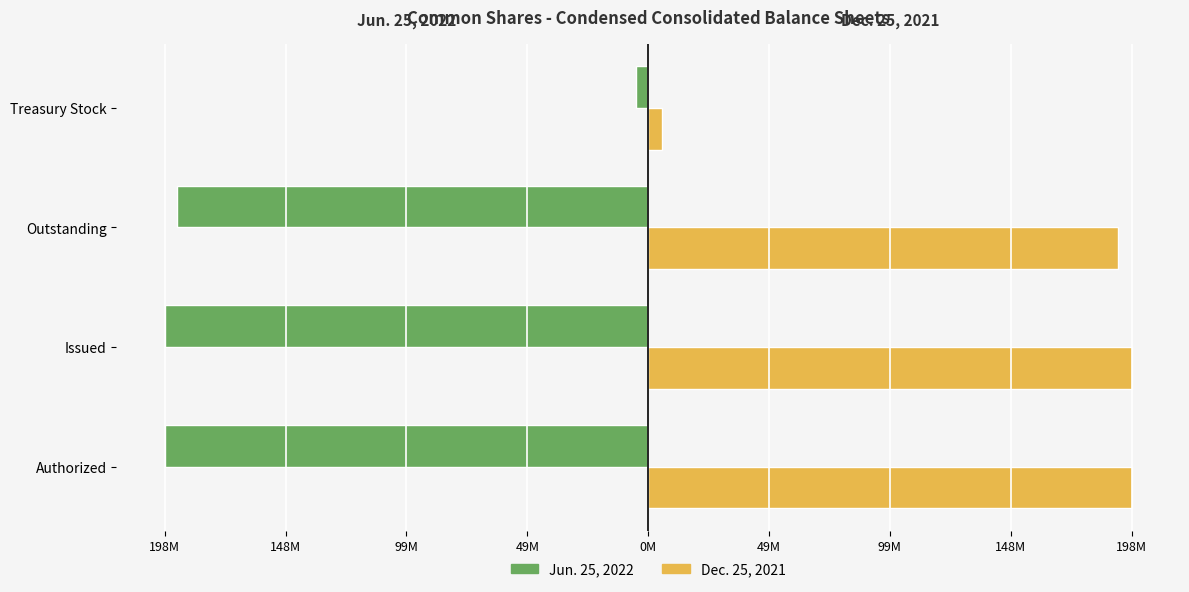

What are all the series names shown in the legend?

Jun. 25, 2022, Dec. 25, 2021